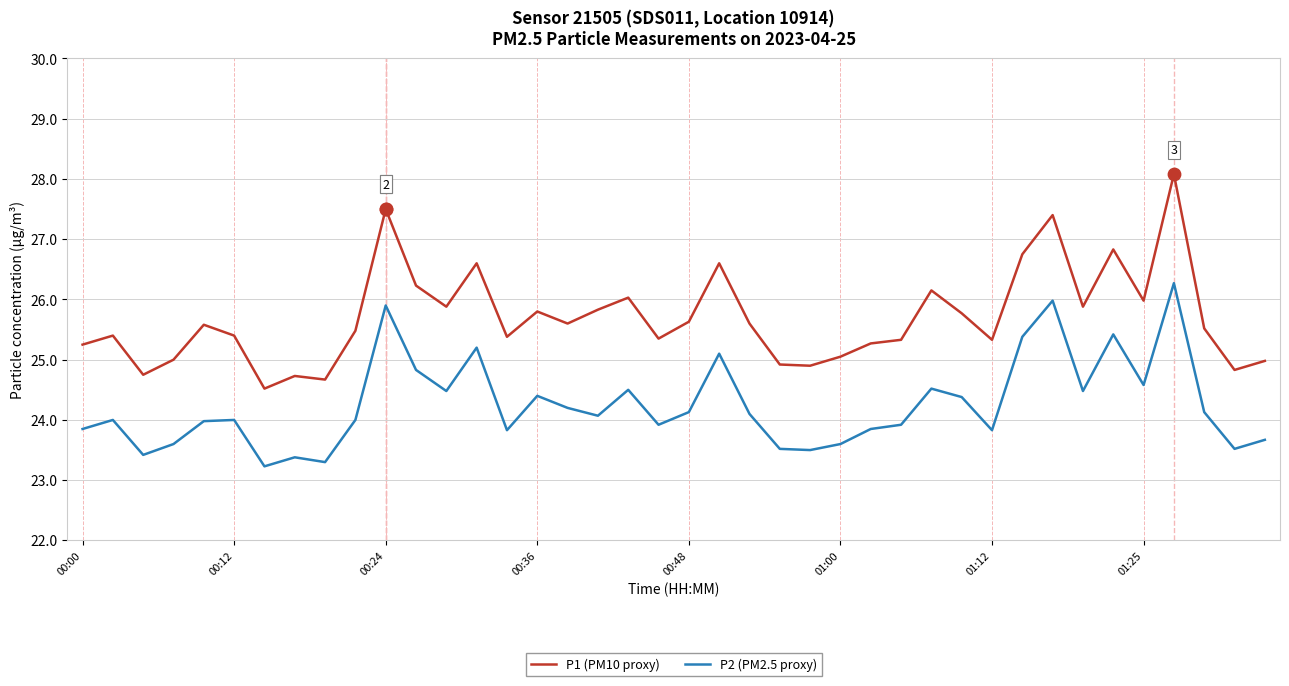

Which series has the widest spread of values?

P1 (PM10 proxy)